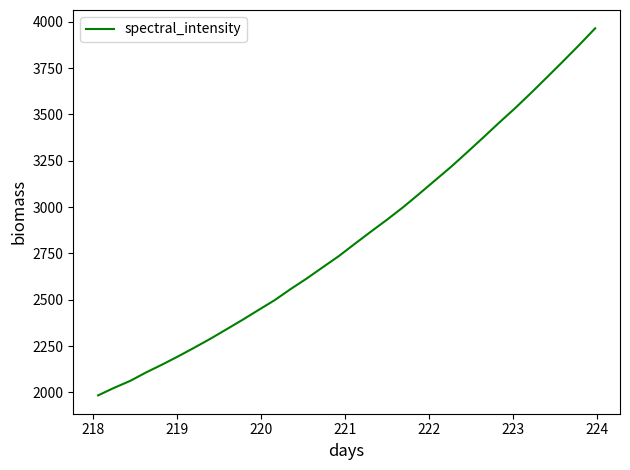

What is the minimum value shown in the chart?

1983.6